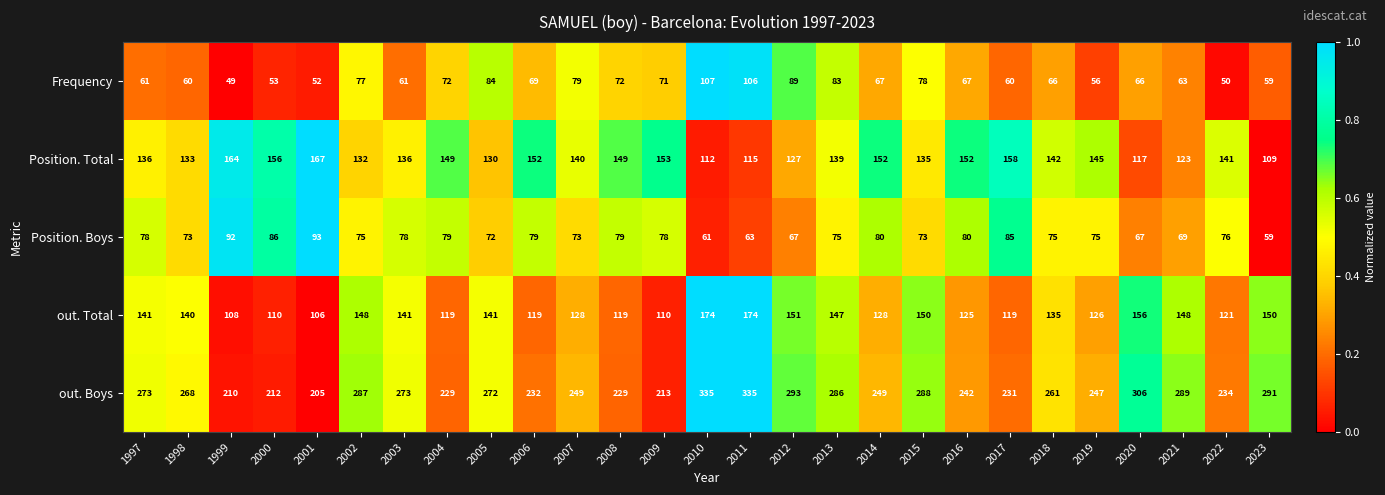

True or false: Position. Total has a value of 140 at 2007.

True